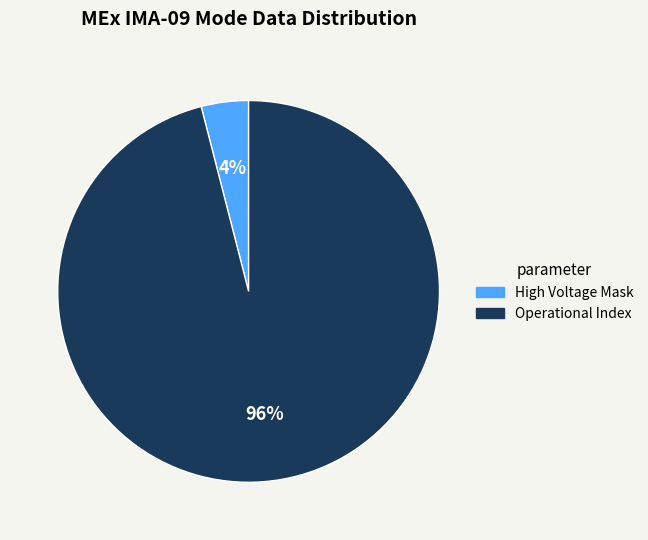

Count the number of slices in the pie.

2